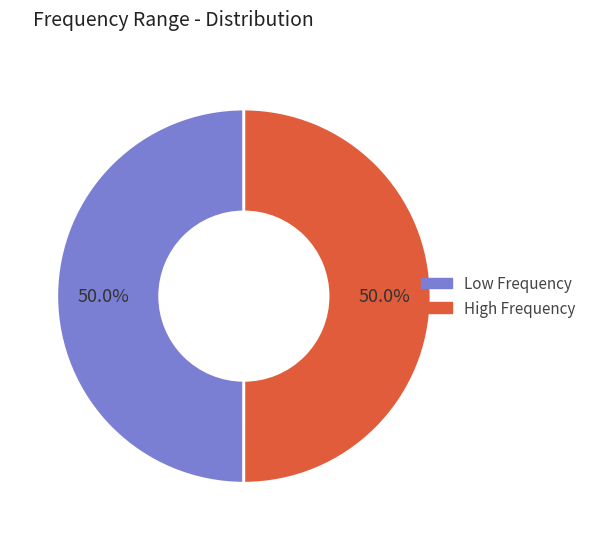

What is the ratio of the value at High Frequency to the value at Low Frequency?

1.0